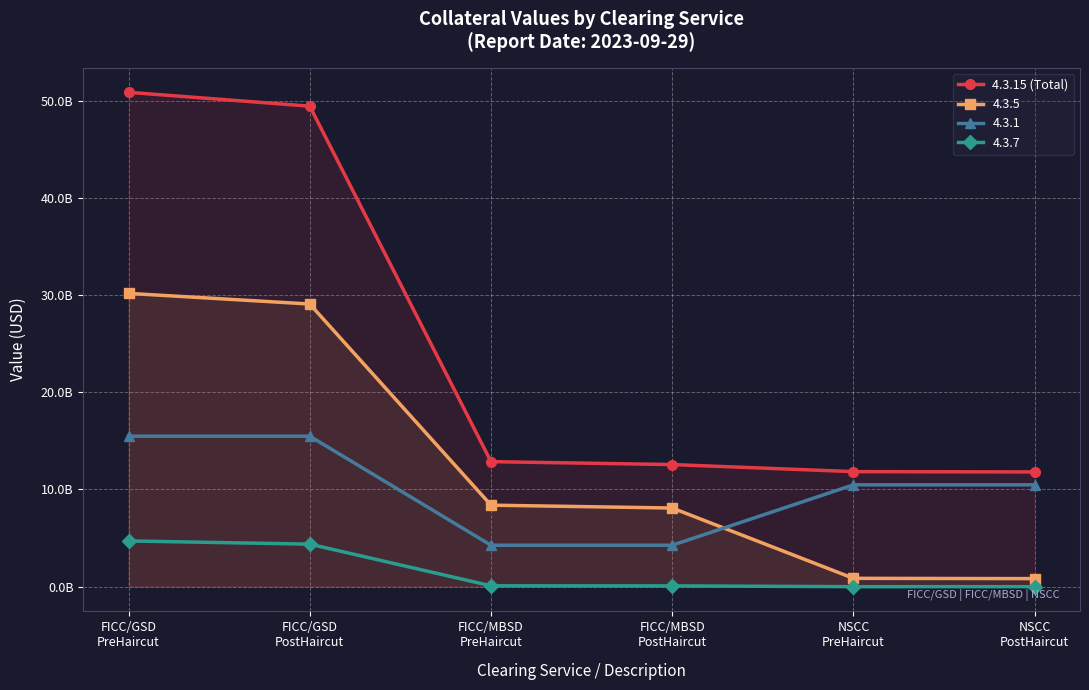

Read the value at FICC/MBSD
PreHaircut, to the nearest 50.

12866345900